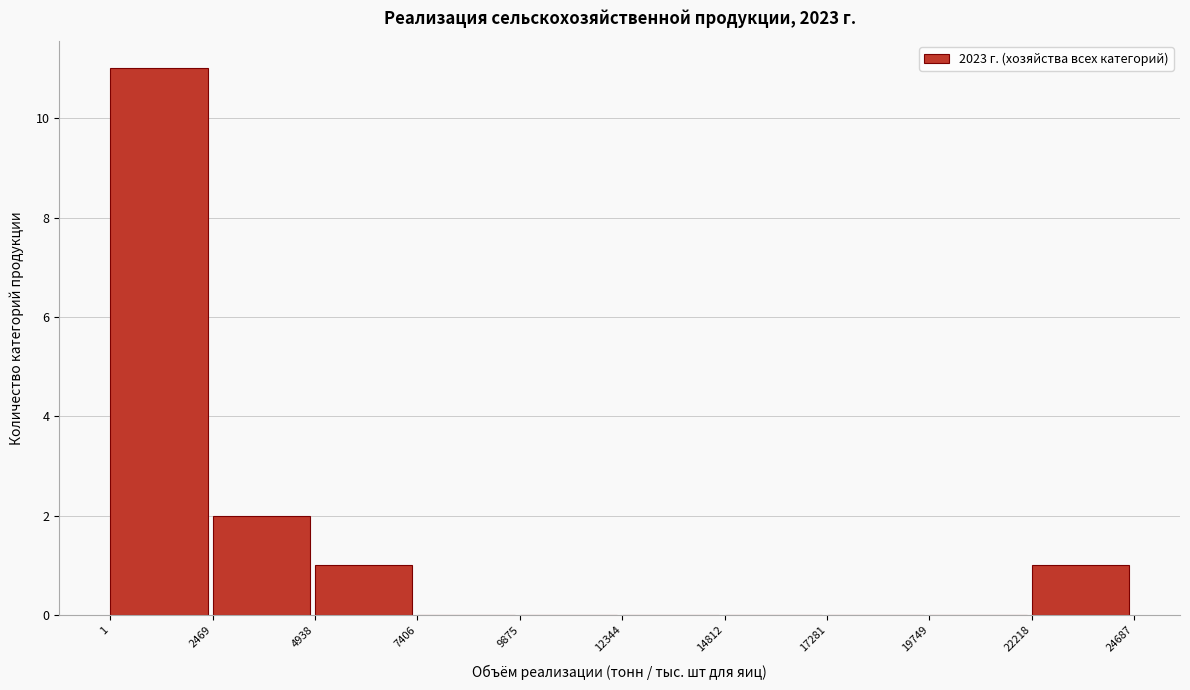

Reading left to right, transcribe this chart: for each bar, give the range it covers on the x-axis and its height. The values are not printed on the chart, so give them approximately, as read against the axis.

1 to 2469: 11
2469 to 4938: 2
4938 to 7406: 1
7406 to 9875: 0
9875 to 12344: 0
12344 to 14812: 0
14812 to 17281: 0
17281 to 19749: 0
19749 to 22218: 0
22218 to 24687: 1